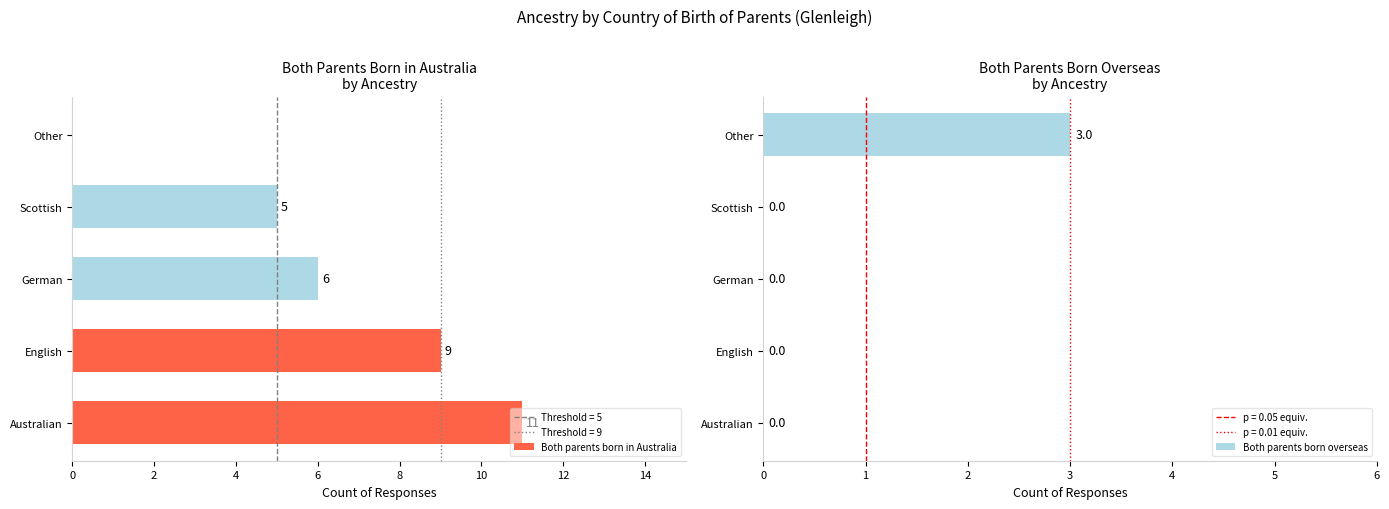

How many bars are there in each group?

2